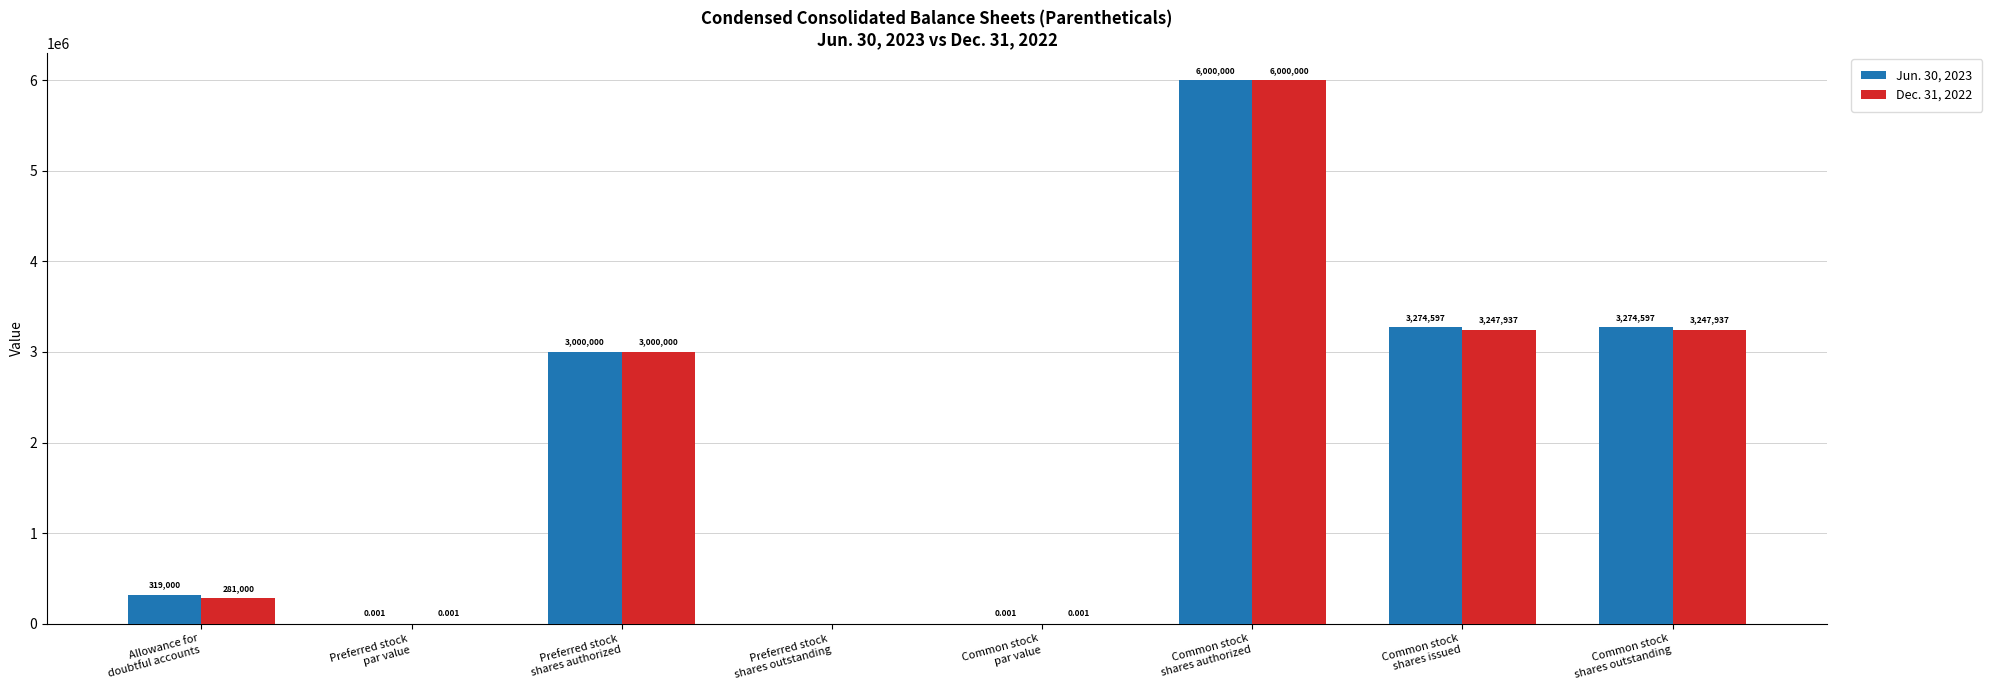

How many data points does each series have?

8